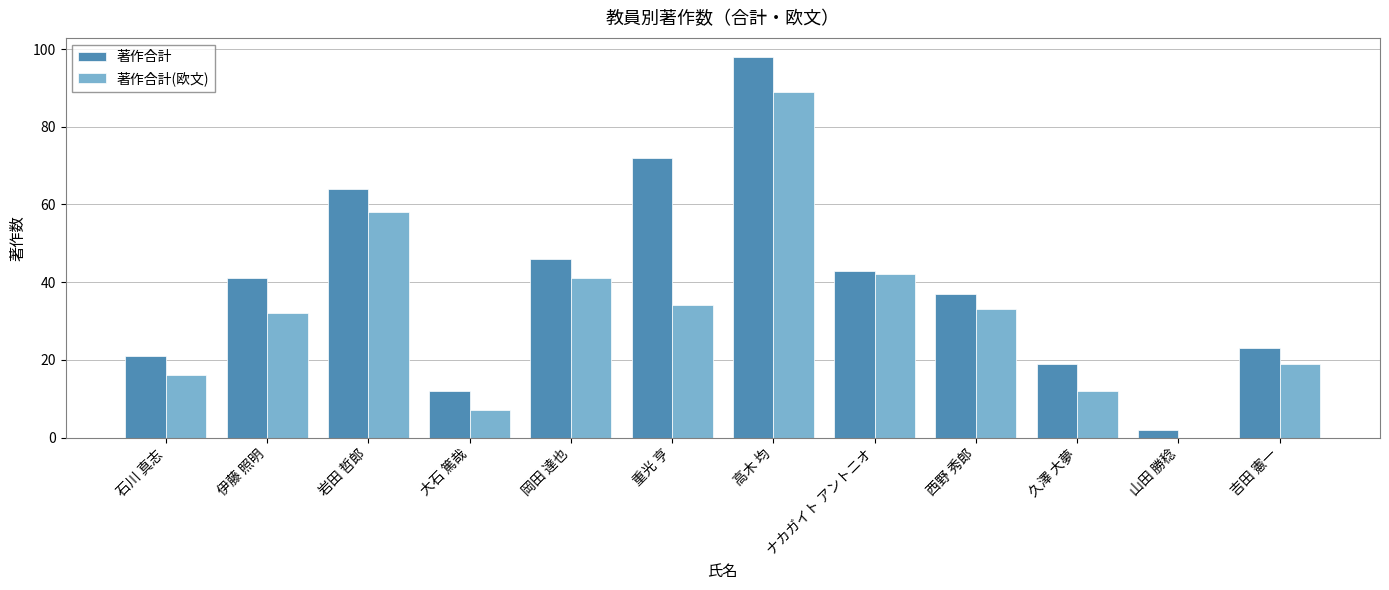

What is the sum of the 著作合計(欧文) values at 山田 勝稔 and 岩田 哲郎?

58